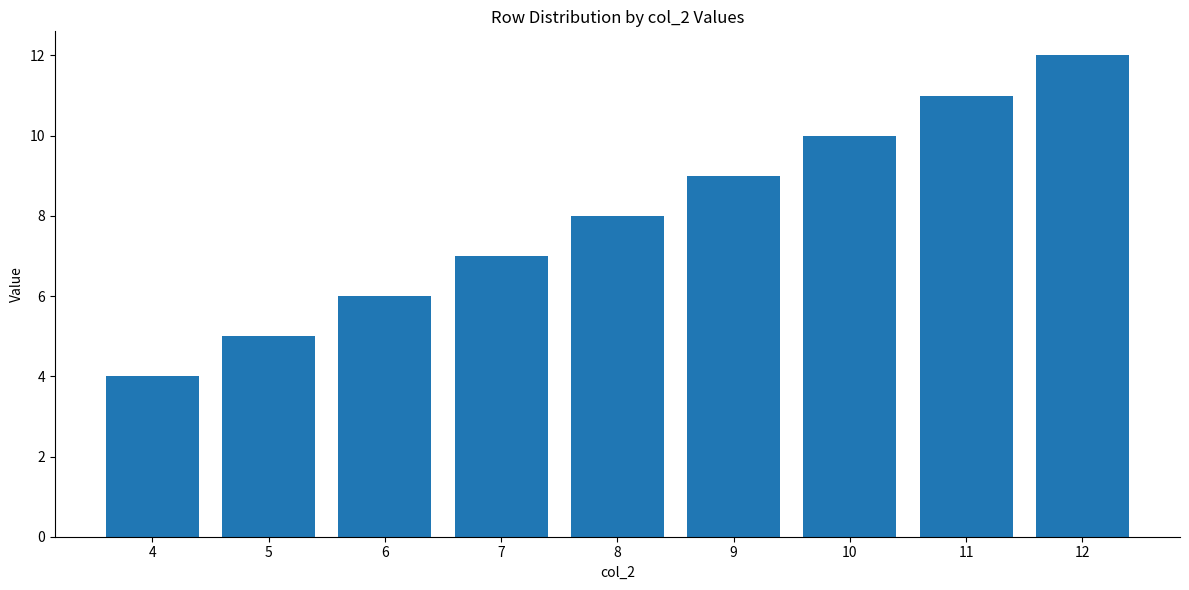

Approximately how many times larger is the value at 8 compared to 7?

1.1